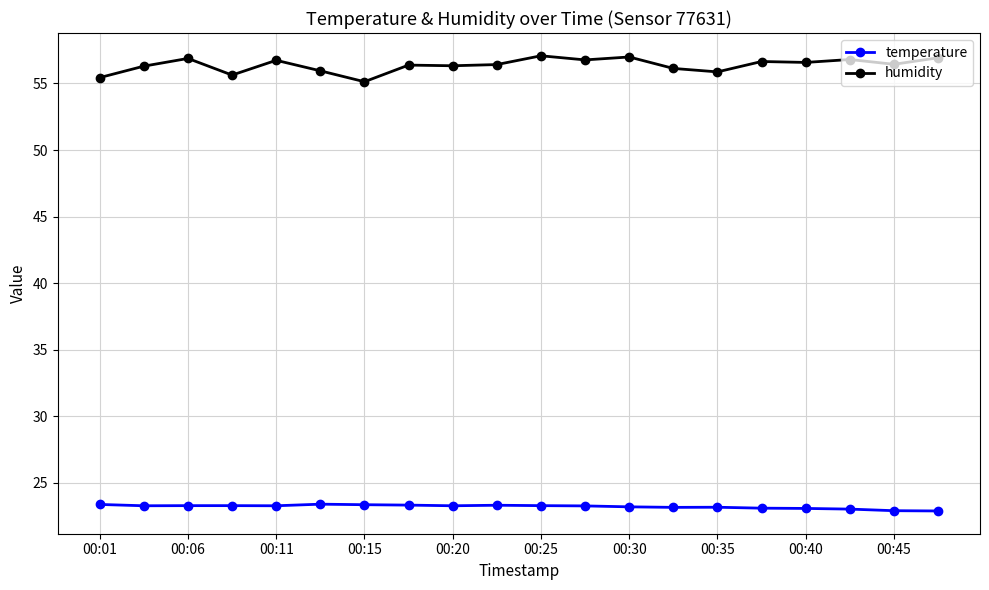

List the series in order of their overall mean, highest first.

humidity, temperature